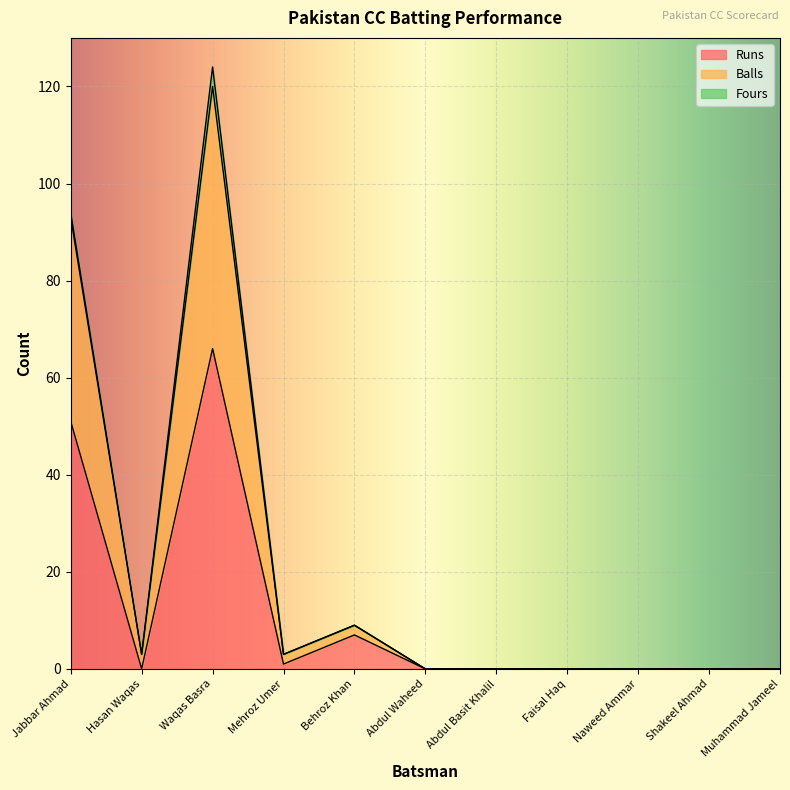

How many interior local peaks does the Balls series have?

2